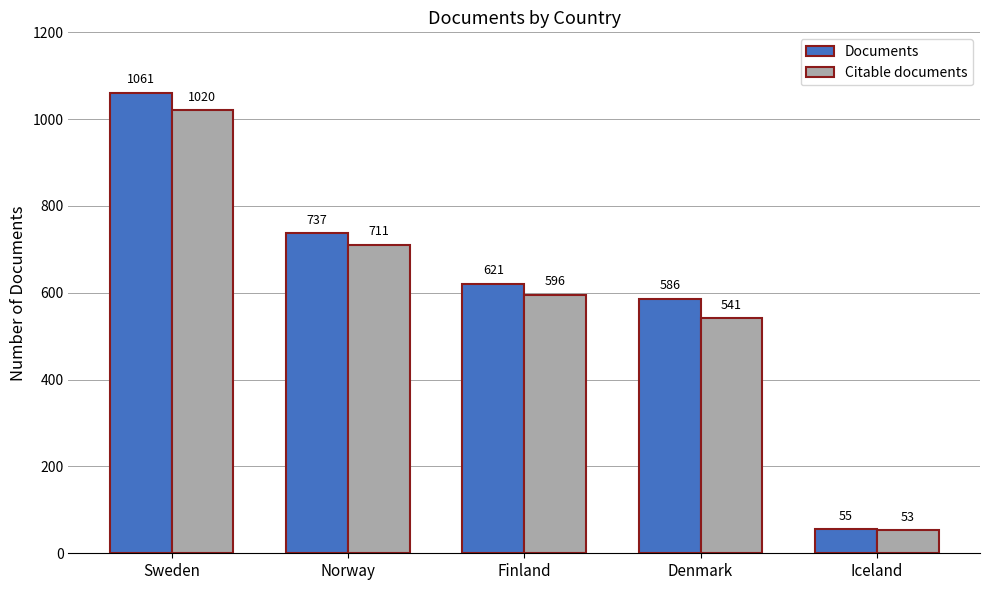

Which series has the widest spread of values?

Documents